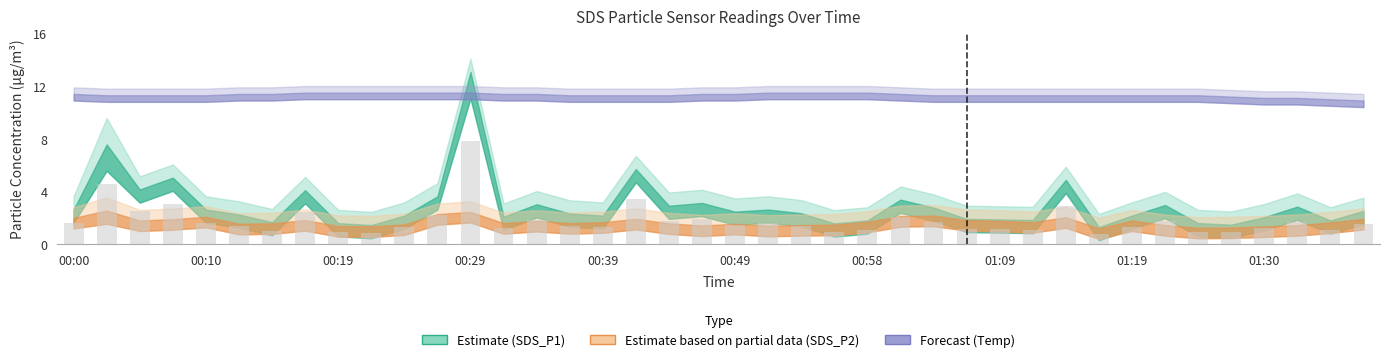

What is the value of the 26th bar from the left?

2.0